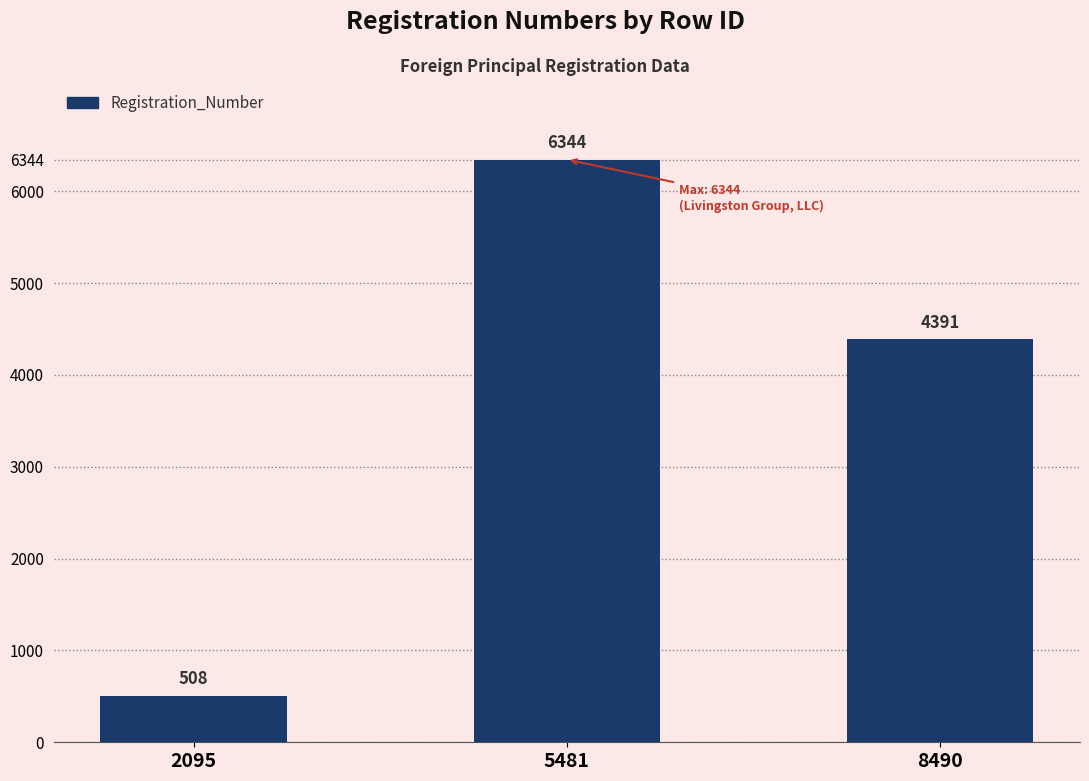

Does the chart contain any negative values?

No